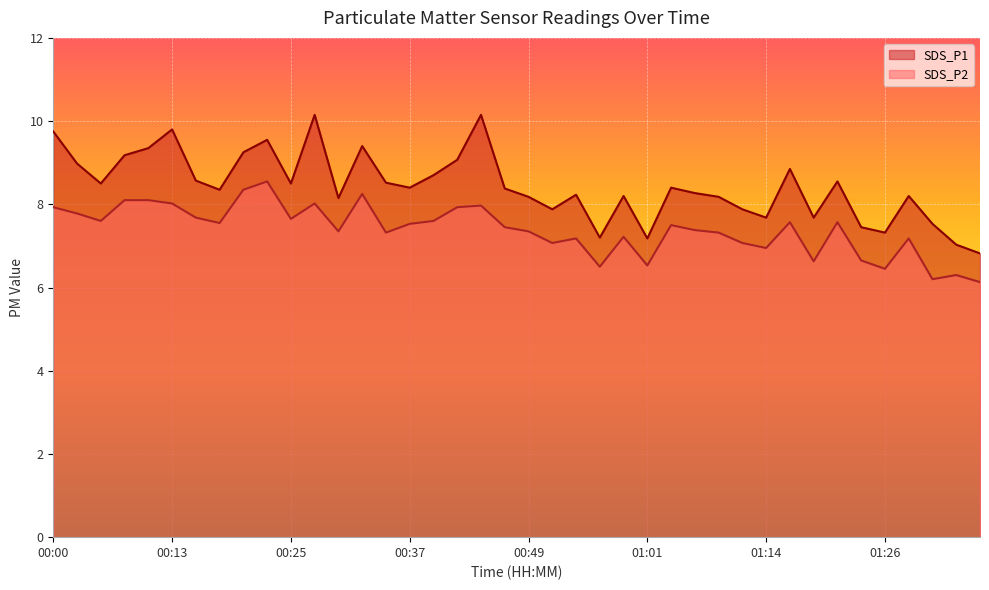

What is the minimum value shown in the chart?

6.1